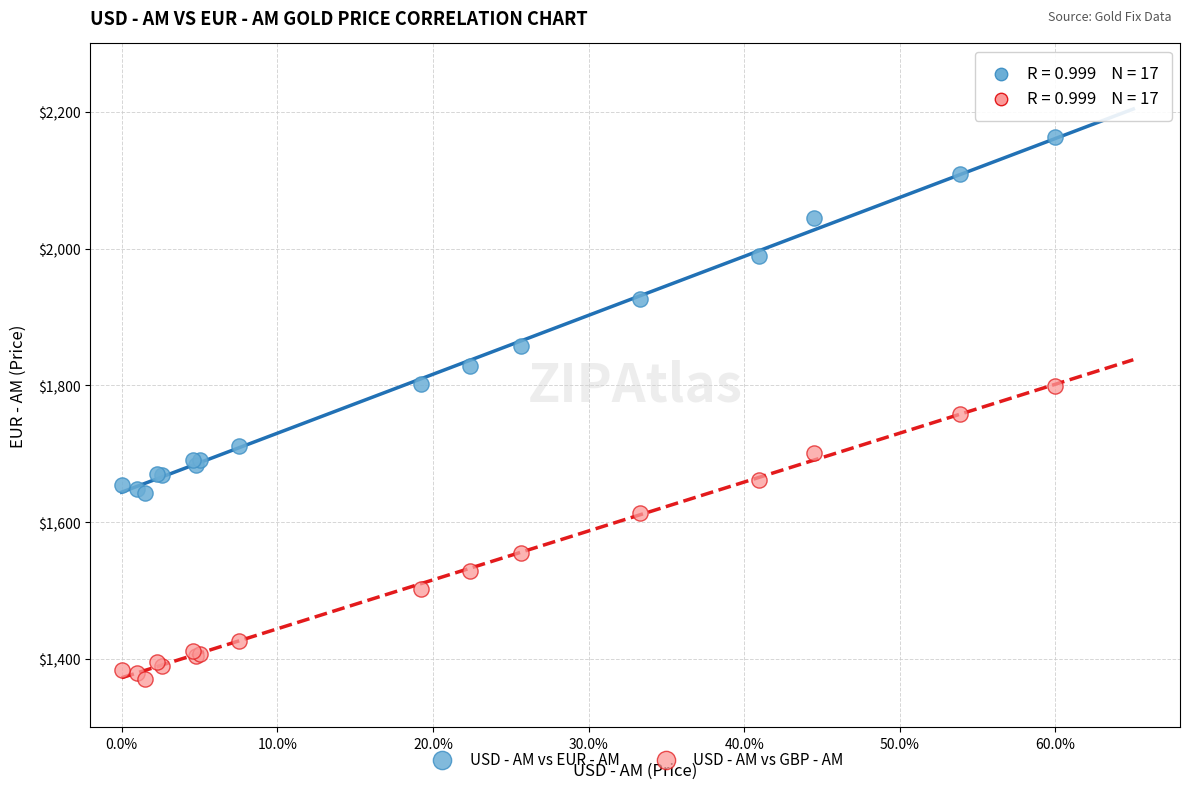

Which series reaches the maximum Y coordinate?

USD - AM vs EUR - AM